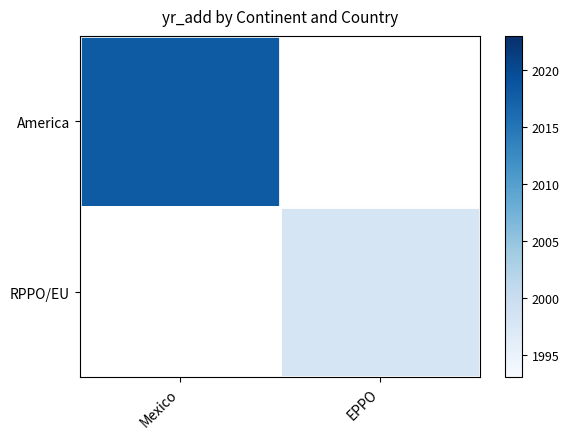

Count the number of data series in this chart.

2